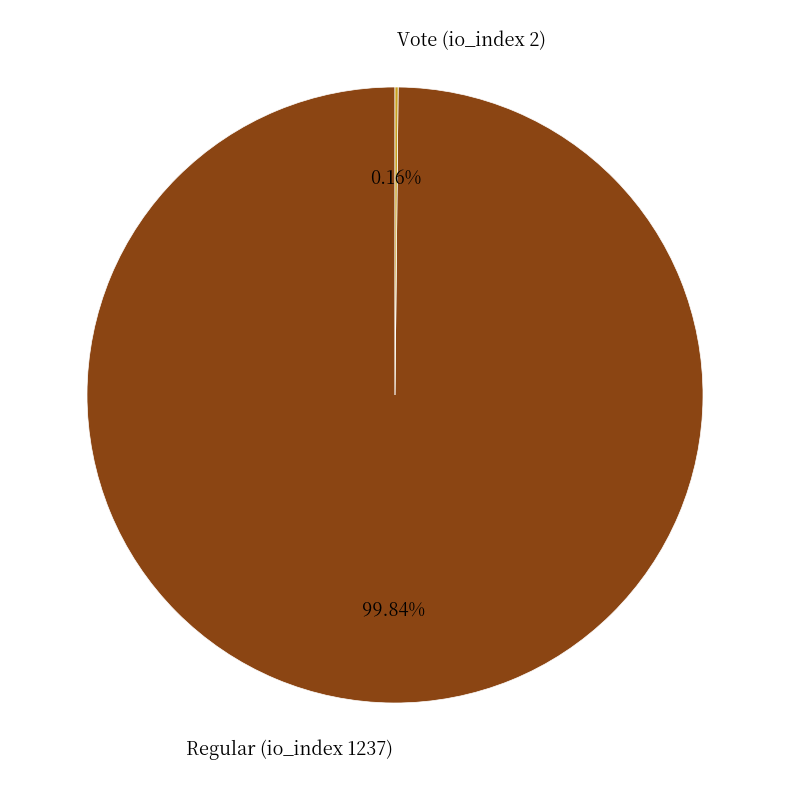

Does Regular (io_index 1237) represent more than half of the total?

Yes